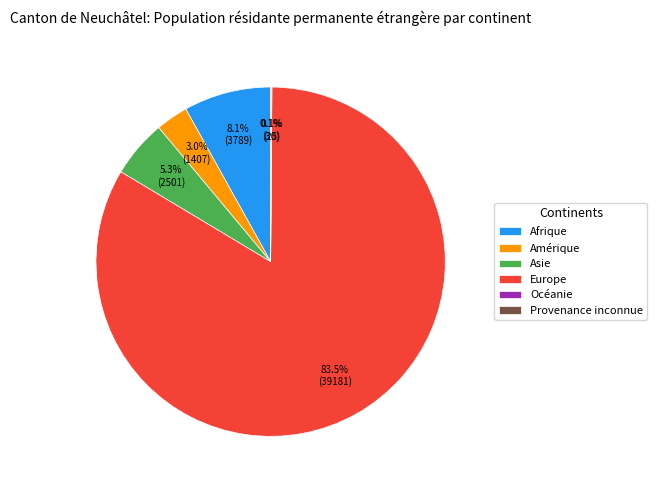

Which category accounts for the majority?

Europe